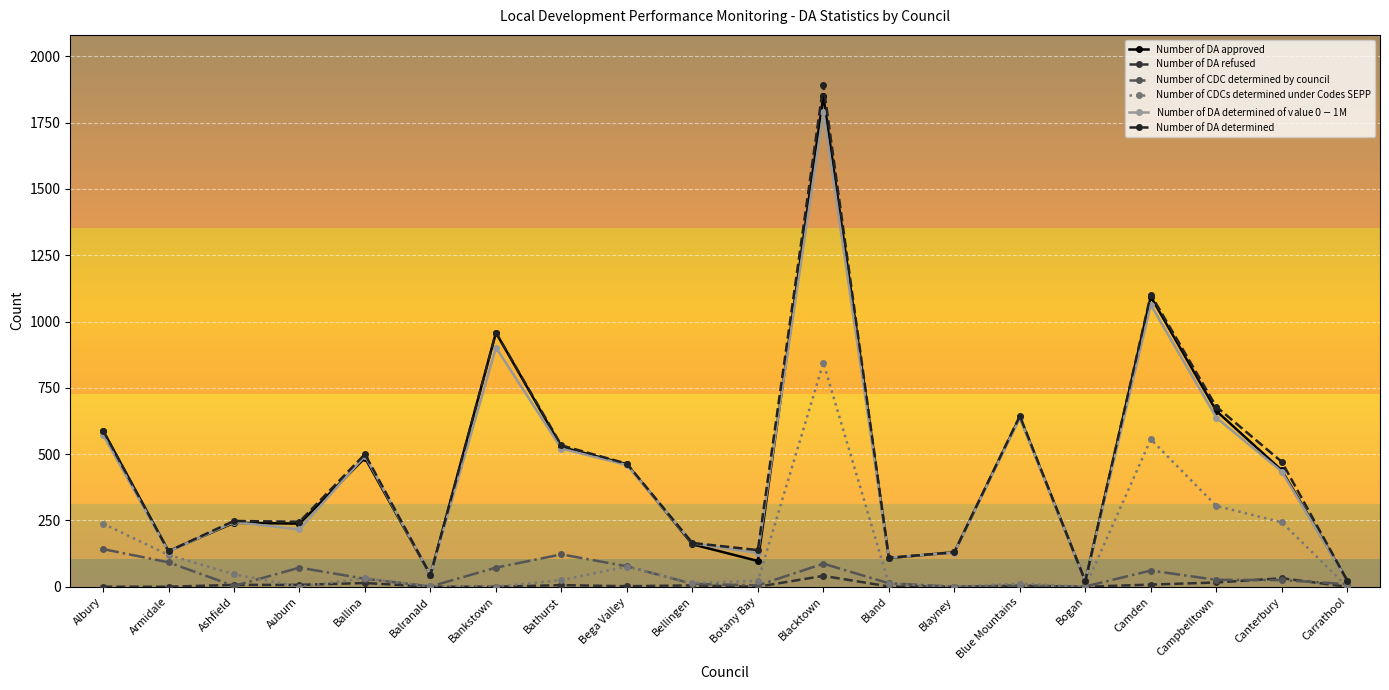

Reading left to right, extract all data points from this chart.

Number of DA approved: 589	134	241	238	486	44	958	527	462	160	97	1851	108	130	640	21	1094	663	439	23
Number of DA refused: 0	0	7	7	14	0	0	6	2	5	0	41	1	0	4	0	8	16	32	0
Number of CDC determined by council: 142	92	3	72	30	1	72	122	77	11	5	87	13	0	3	1	61	26	25	10
Number of CDCs determined under Codes SEPP: 238	120	47	0	32	1	0	25	76	14	22	845	11	0	12	0	556	305	243	0
Number of DA determined of value $0-$1M: 573	132	244	216	494	44	902	521	459	164	127	1789	109	129	636	21	1063	638	434	22
Number of DA determined: 589	134	248	245	500	44	958	533	464	165	138	1892	109	130	644	21	1102	679	471	23